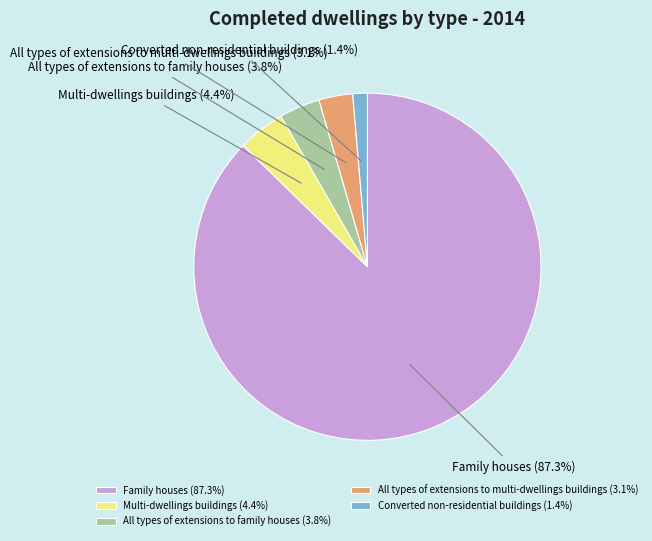

To the nearest percent, what is the difference between the largest and smallest slice percentages?

86%